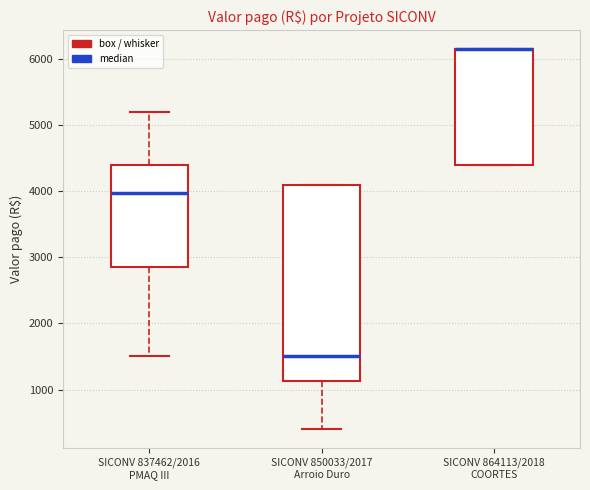

Reading left to right, transcribe this box plot: for each box, give where its median line is, the range the box spans, and where its two whiskers end, as read against the y-axis. The values are not printed on the chart, so give them approximately, as read against the axis.

SICONV 837462/2016 PMAQ III: median 4000, box 2900 to 4400, whiskers 1500 to 5200
SICONV 850033/2017 Arroio Duro: median 1500, box 1100 to 4100, whiskers 400 to 4100
SICONV 864113/2018 COORTES: median 6200 (drawn on the box's upper edge), box 4400 to 6200, whiskers 4400 to 6200